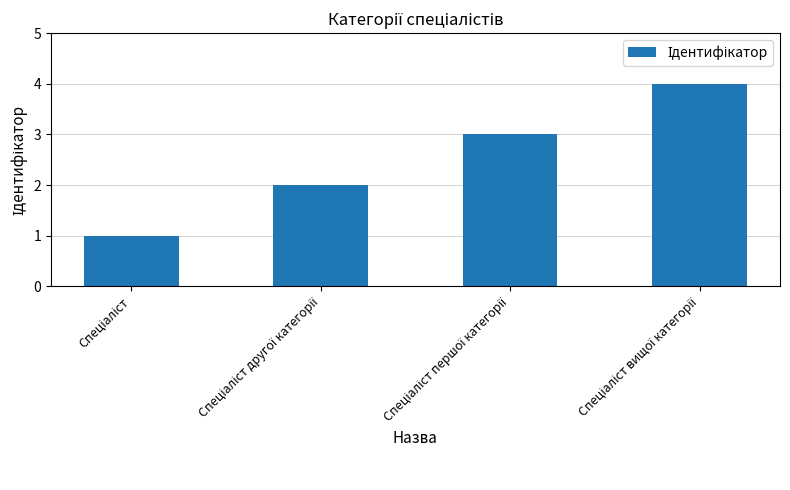

Are the bars grouped side by side (vs. stacked)?

No